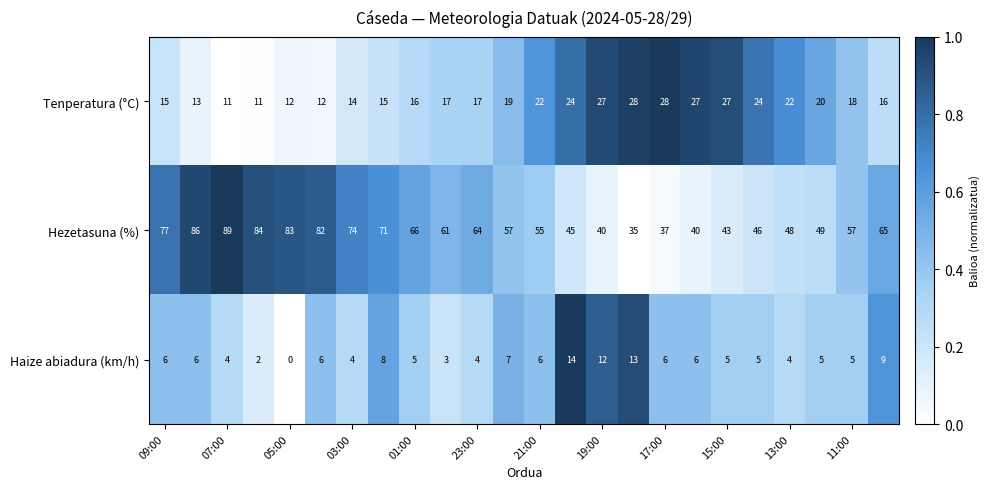

At how many categories does at least one series exceed 75?

6